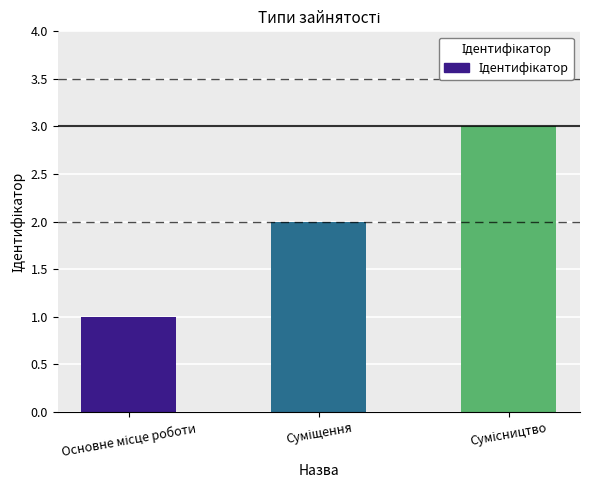

What is the maximum value shown in the chart?

3